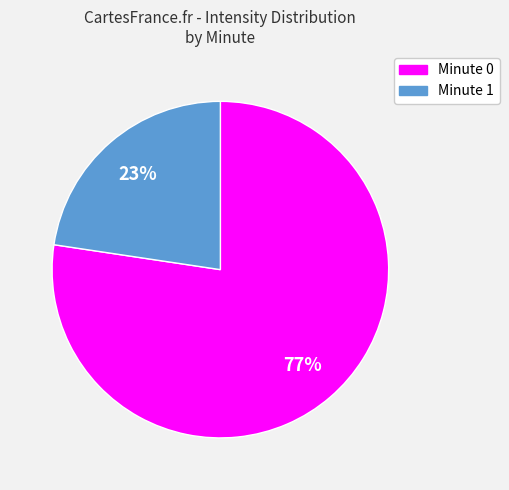

To the nearest percent, what is the average slice percentage?

50%